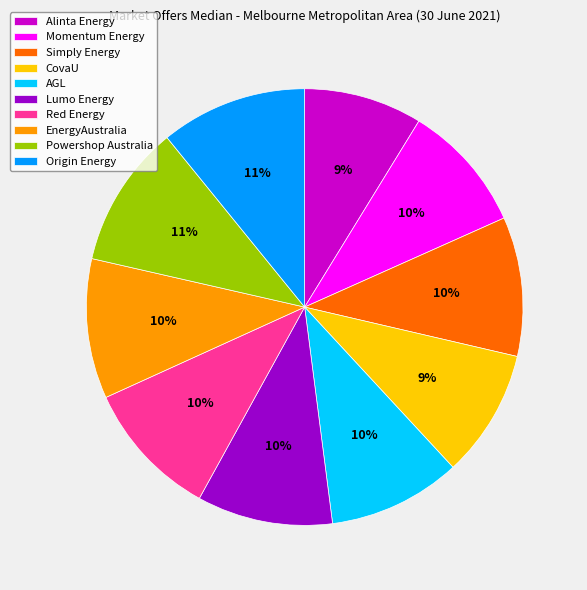

To the nearest percent, what is the difference between the largest and smallest slice percentages?

2%